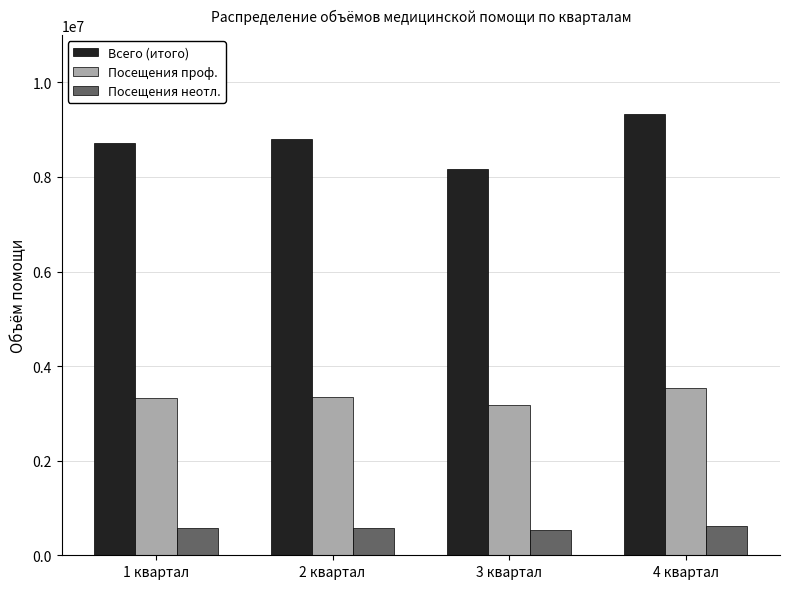

What is the sum of all Посещения проф. values?

13377392